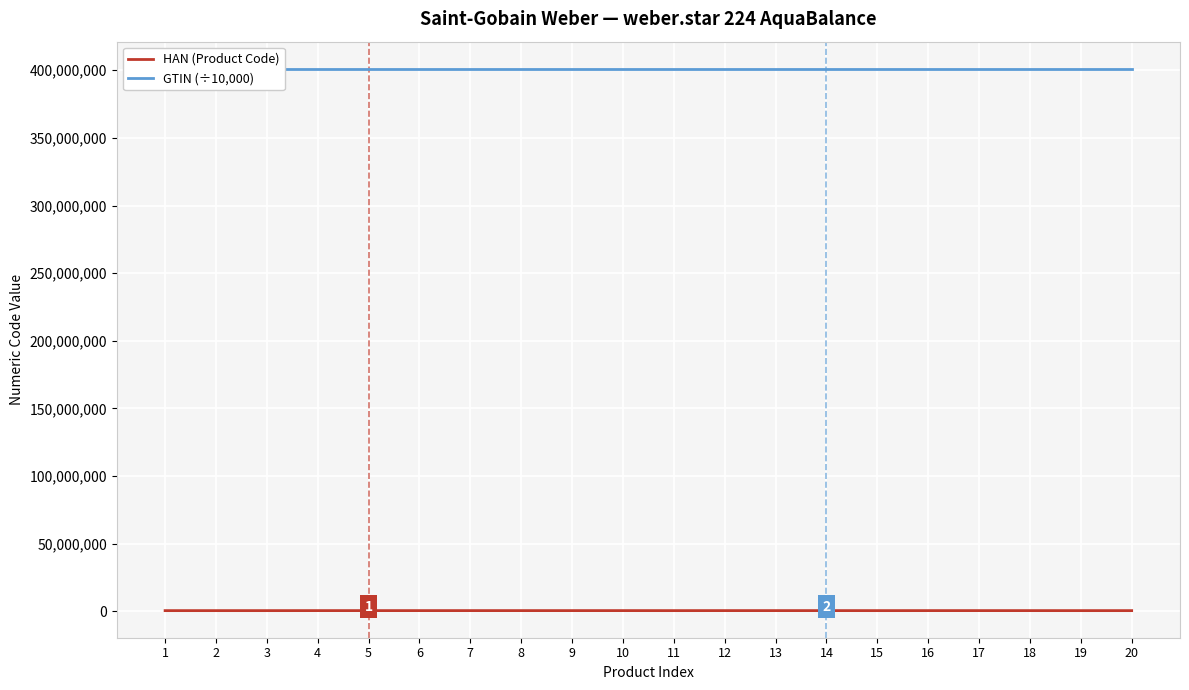

Rank the series by their average value, from highest to lowest.

GTIN (÷10,000), HAN (Product Code)